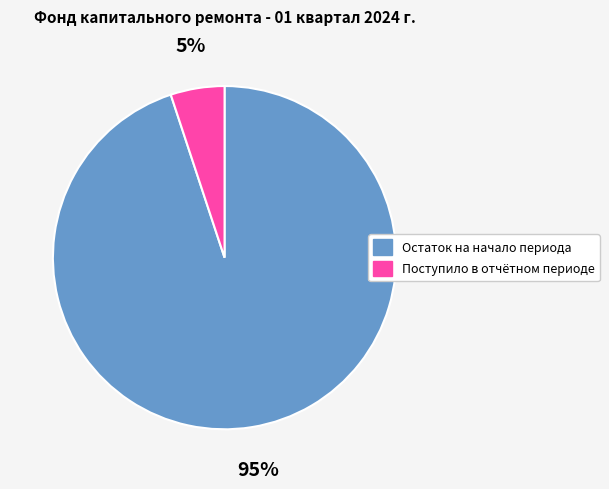

To the nearest percent, what is the difference between the largest and smallest slice percentages?

90%